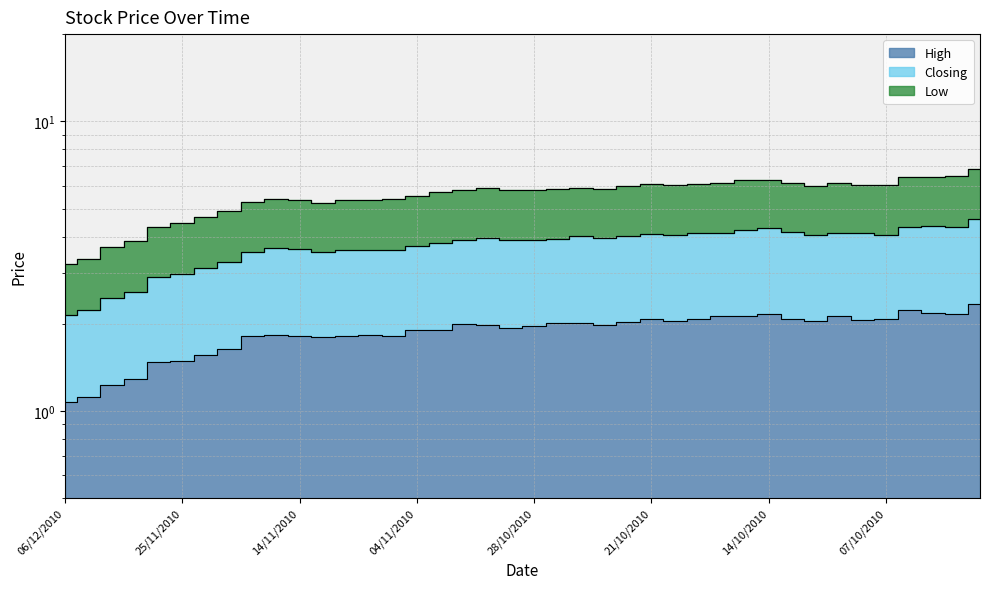

Which label corresponds to the smallest value in the chart?

06/12/2010